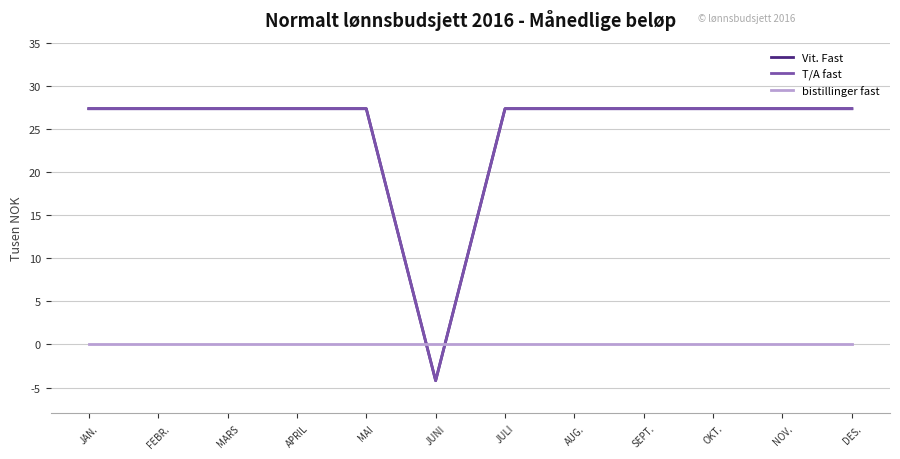

True or false: Vit. Fast and T/A fast cross at least once.

False